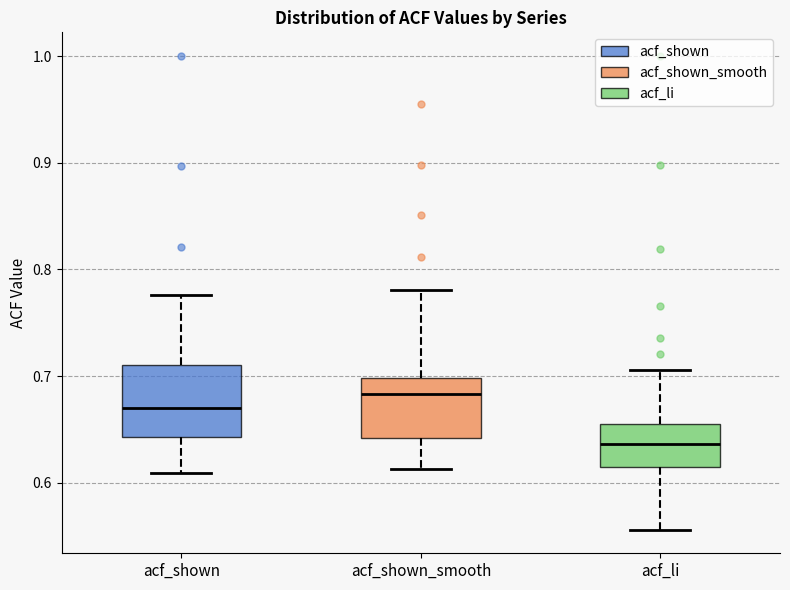

Which box has the lowest median line?

acf_li